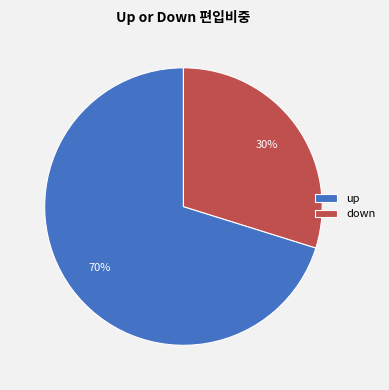

To the nearest percent, what is the combined percentage of down and up?

100%